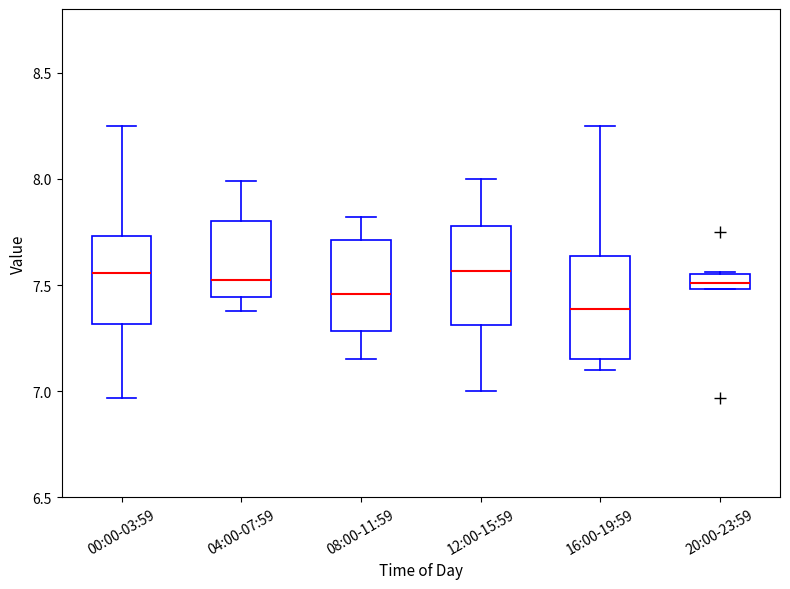

Which box's median line is the lowest?

16:00-19:59